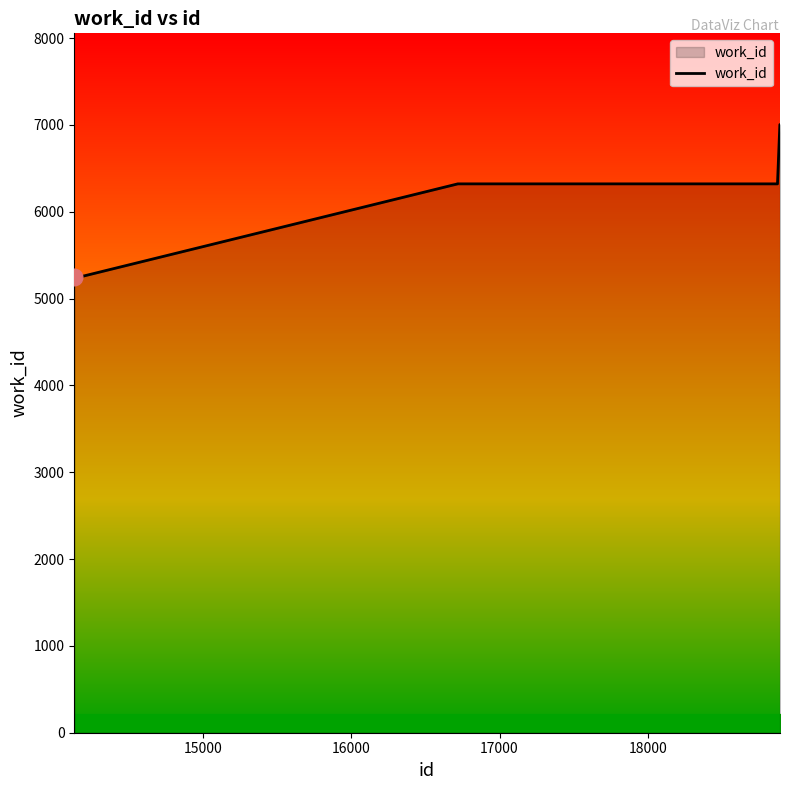

What is the maximum value shown in the chart?

7004